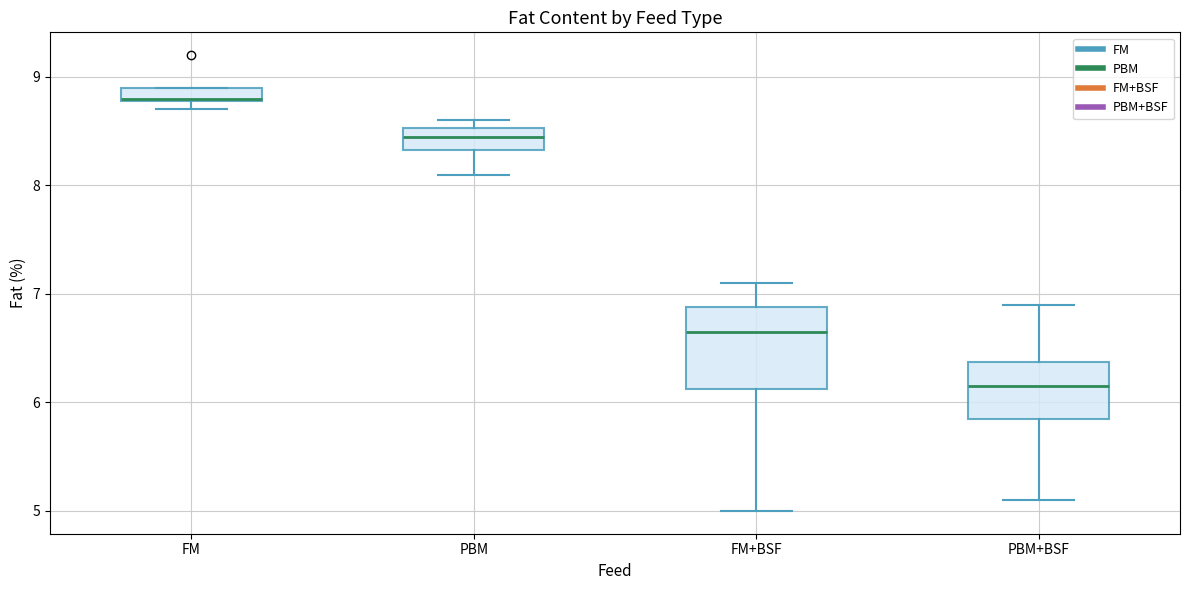

Where is the upper edge of the box for FM on the y-axis? The values are not printed on the chart, so give them approximately, as read against the axis.

8.9